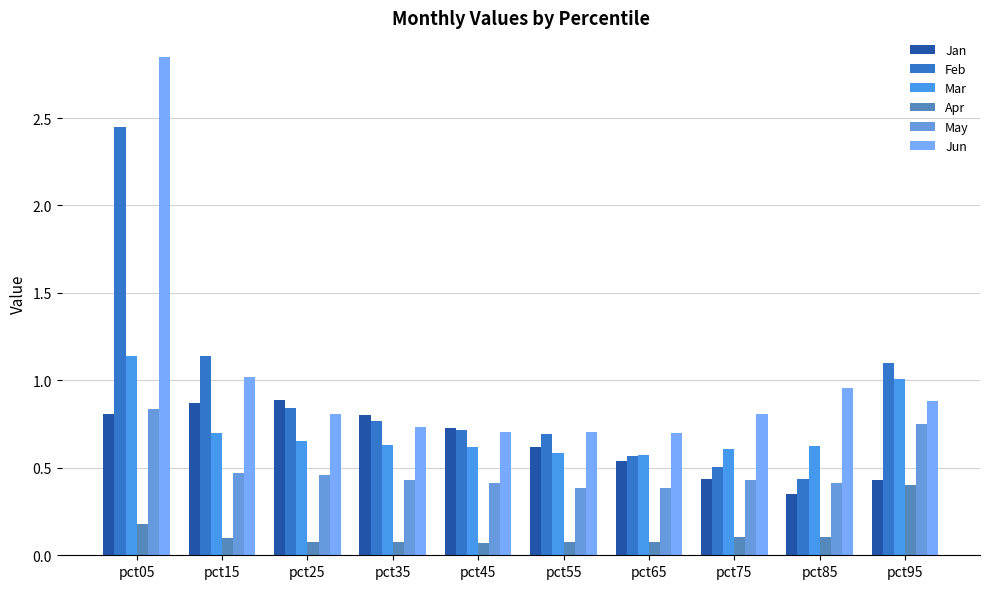

Is the value of Apr at pct35 greater than the value of Mar at pct95?

No